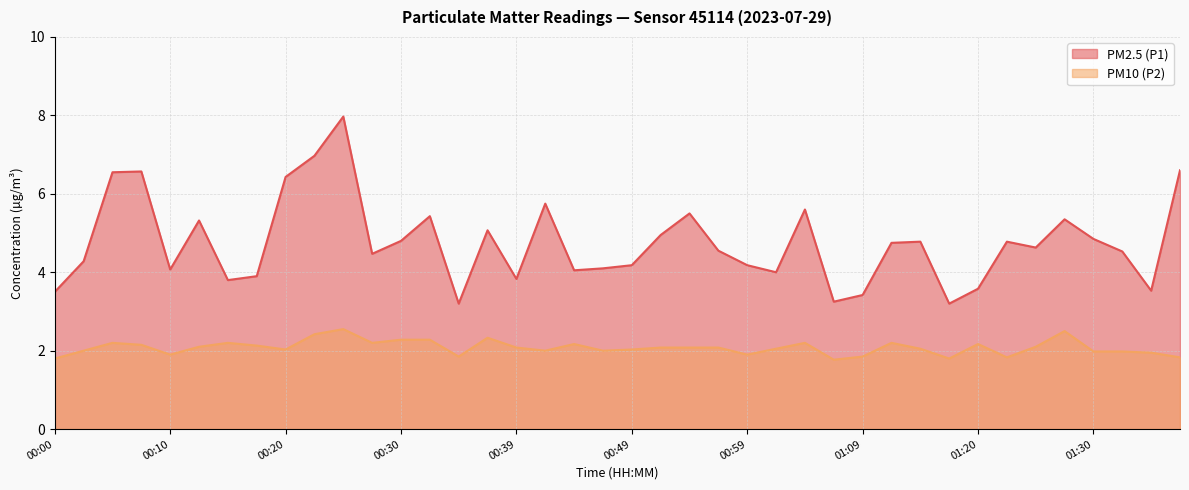

Is it true that PM10 (P2) equals 3.2 at 00:44?

False